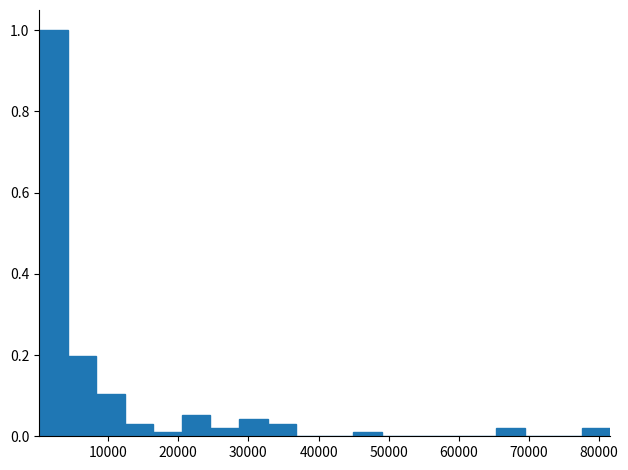

Over which range of the x-axis is the bar tallest?

0 to 4000